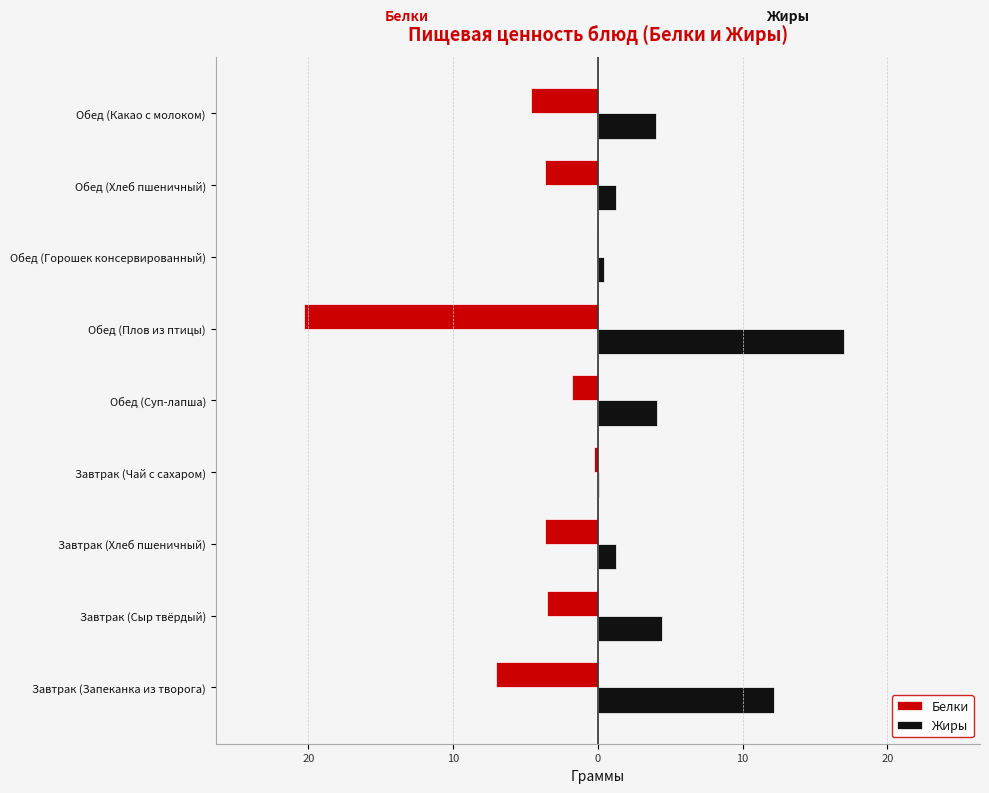

List the series in order of their overall mean, highest first.

Жиры, Белки